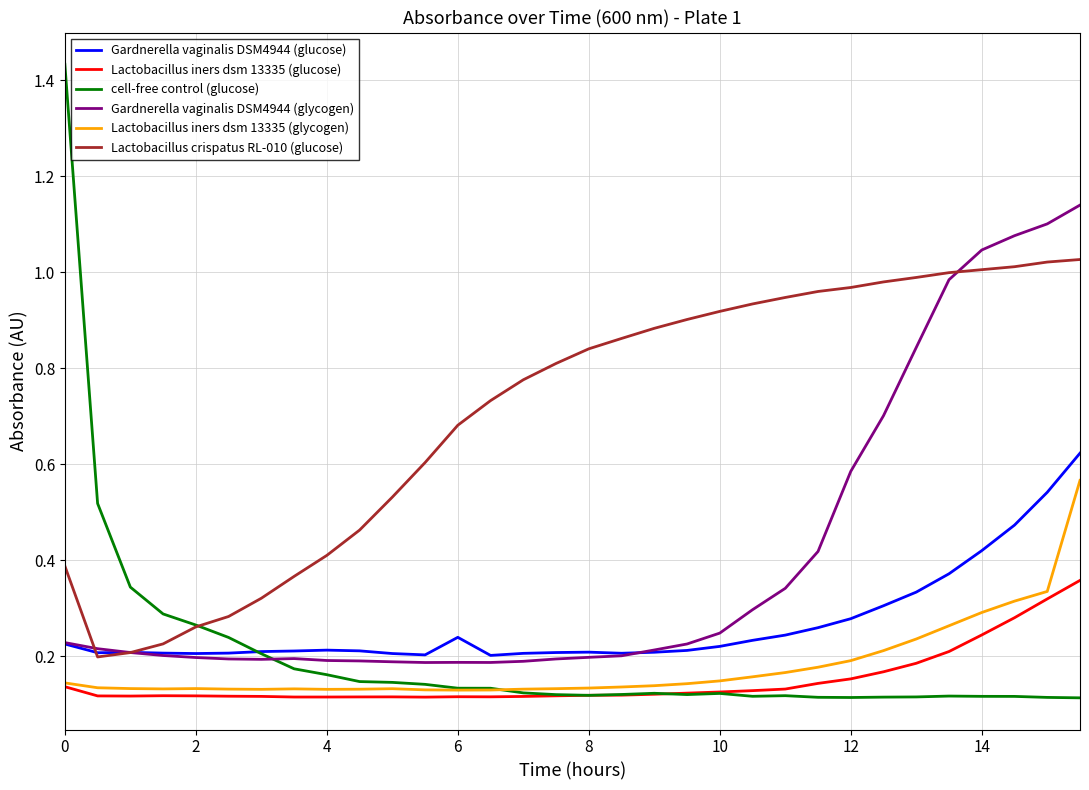

True or false: Gardnerella vaginalis DSM4944 (glucose) has more than 2 interior local peaks.

True